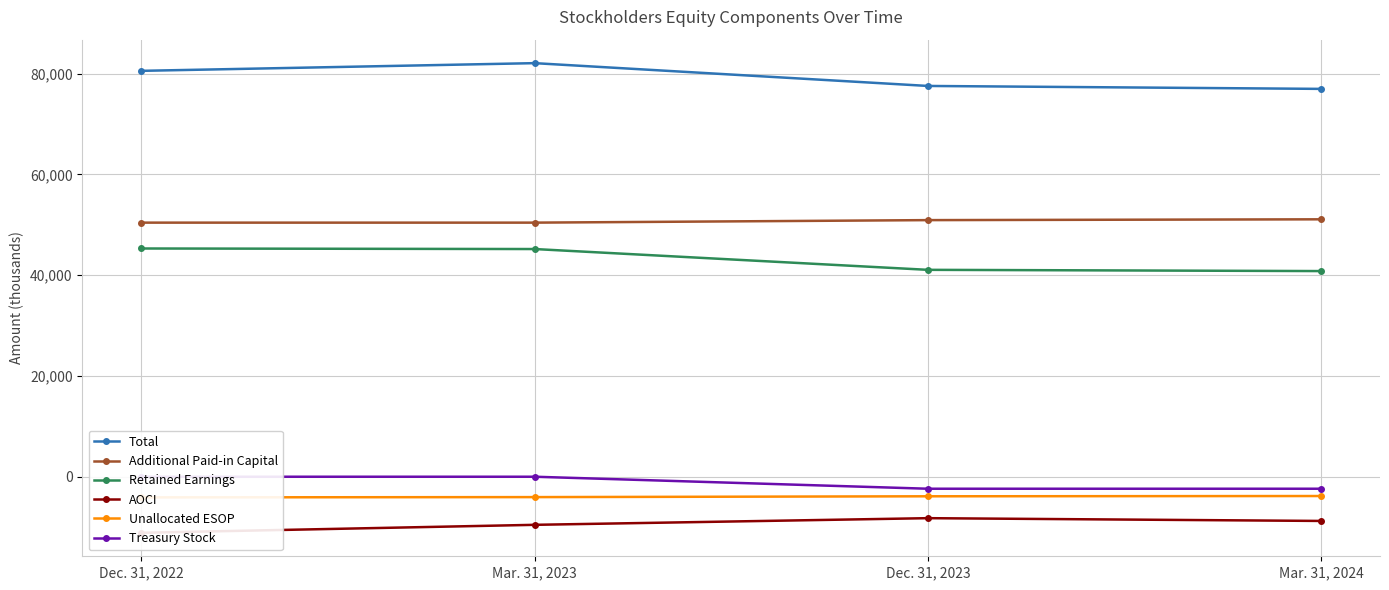

True or false: Treasury Stock and Retained Earnings intersect in this chart.

False